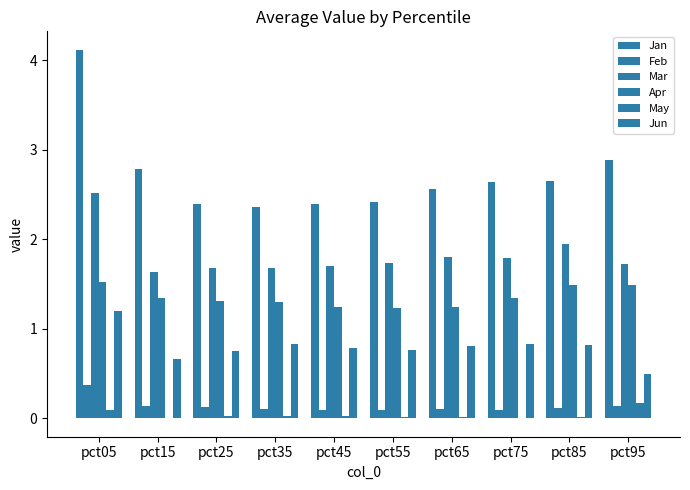

Reading left to right, extract all data points from this chart.

Jan: pct05=4.1	pct15=2.8	pct25=2.4	pct35=2.4	pct45=2.4	pct55=2.4	pct65=2.6	pct75=2.6	pct85=2.7	pct95=2.9
Feb: pct05=0.4	pct15=0.1	pct25=0.1	pct35=0.1	pct45=0.1	pct55=0.1	pct65=0.1	pct75=0.1	pct85=0.1	pct95=0.1
Mar: pct05=2.5	pct15=1.6	pct25=1.7	pct35=1.7	pct45=1.7	pct55=1.7	pct65=1.8	pct75=1.8	pct85=1.9	pct95=1.7
Apr: pct05=1.5	pct15=1.3	pct25=1.3	pct35=1.3	pct45=1.2	pct55=1.2	pct65=1.2	pct75=1.3	pct85=1.5	pct95=1.5
May: pct05=0.1	pct15=0.0	pct25=0.0	pct35=0.0	pct45=0.0	pct55=0.0	pct65=0.0	pct75=-0.0	pct85=0.0	pct95=0.2
Jun: pct05=1.2	pct15=0.7	pct25=0.8	pct35=0.8	pct45=0.8	pct55=0.8	pct65=0.8	pct75=0.8	pct85=0.8	pct95=0.5